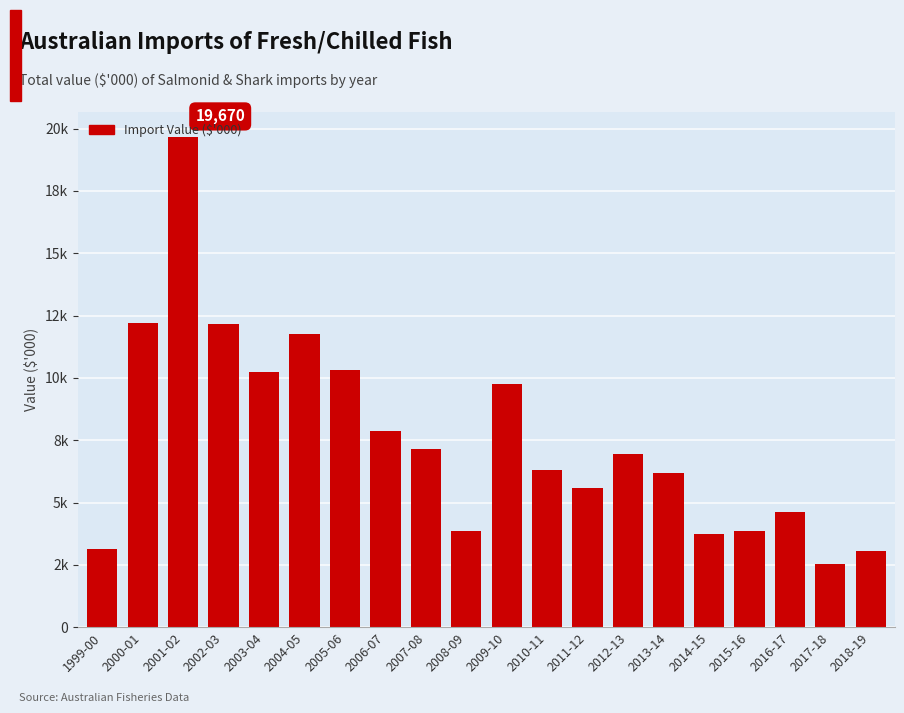

Is it true that the value at 2014-15 is 1152.8?

False